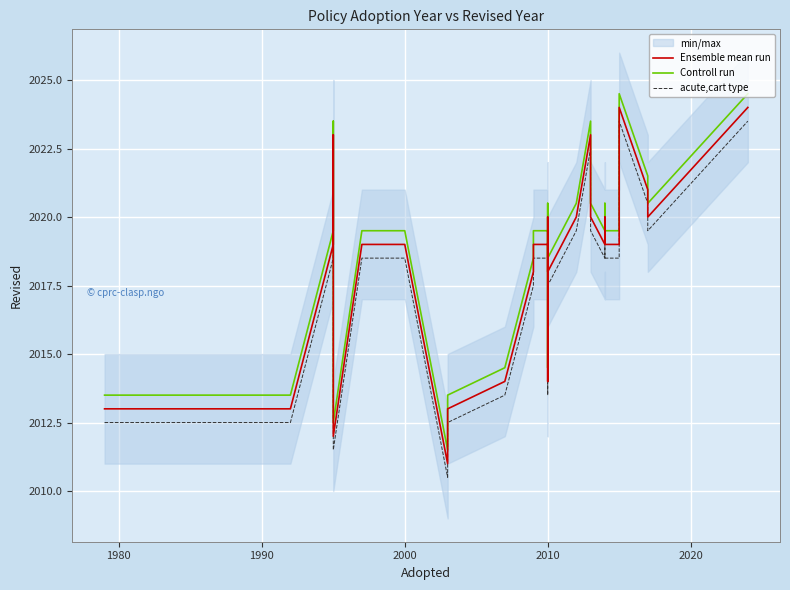

How many interior local peaks does the Controll run series have?

5